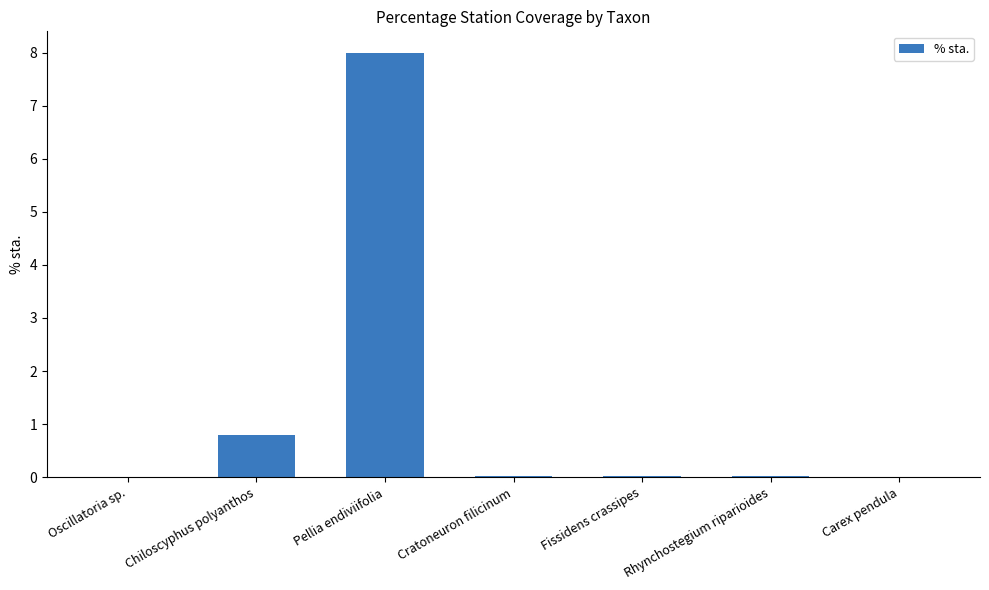

The chart shows a value of 1.2 at Chiloscyphus polyanthos. True or false?

False